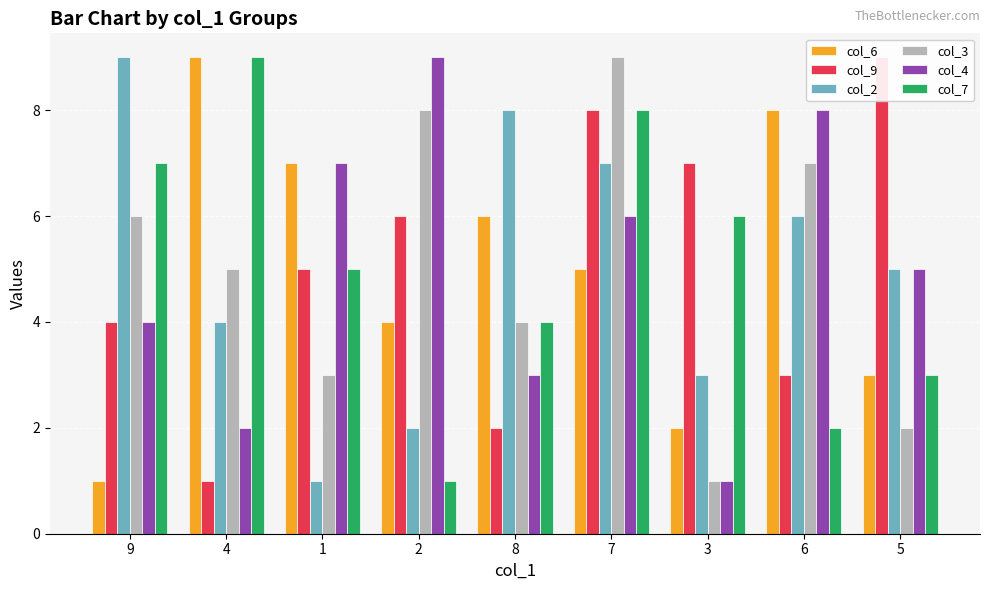

List the series in order of their peak value, lowest first.

col_6, col_9, col_2, col_3, col_4, col_7